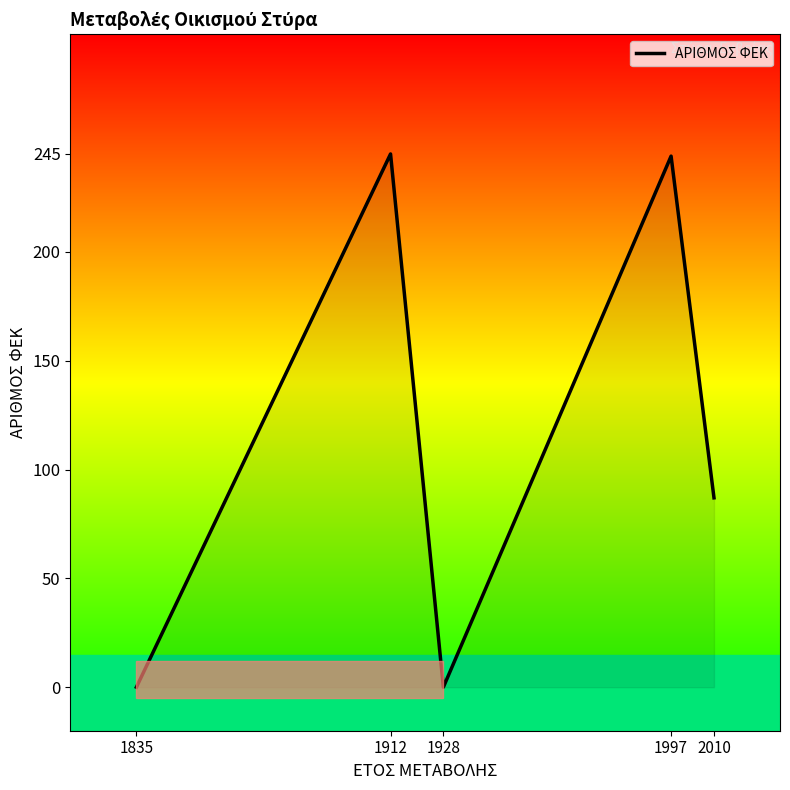

Where is the first local minimum?

1928